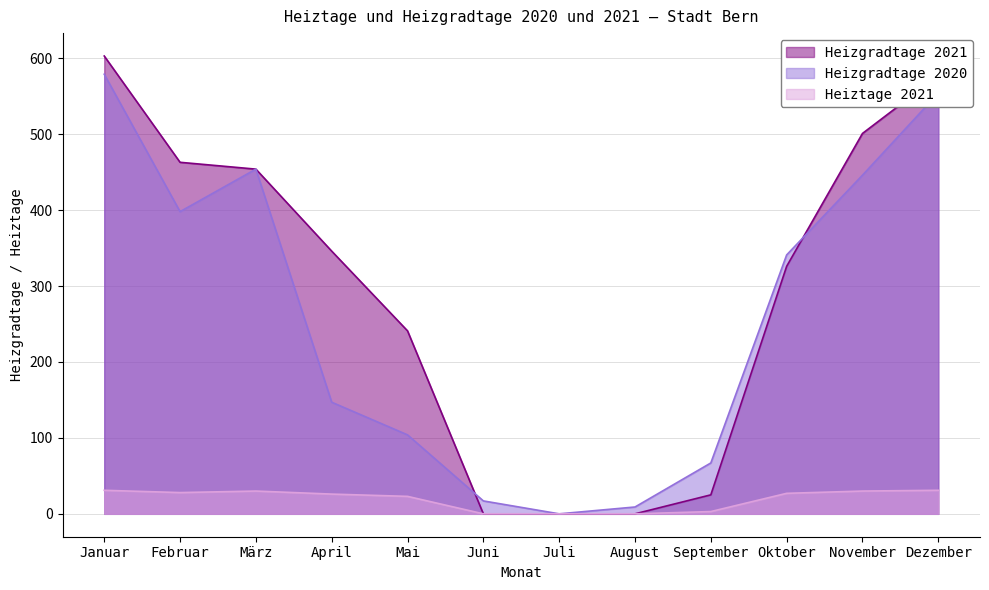

The value of Heizgradtage 2020 at Oktober is 341. True or false?

True